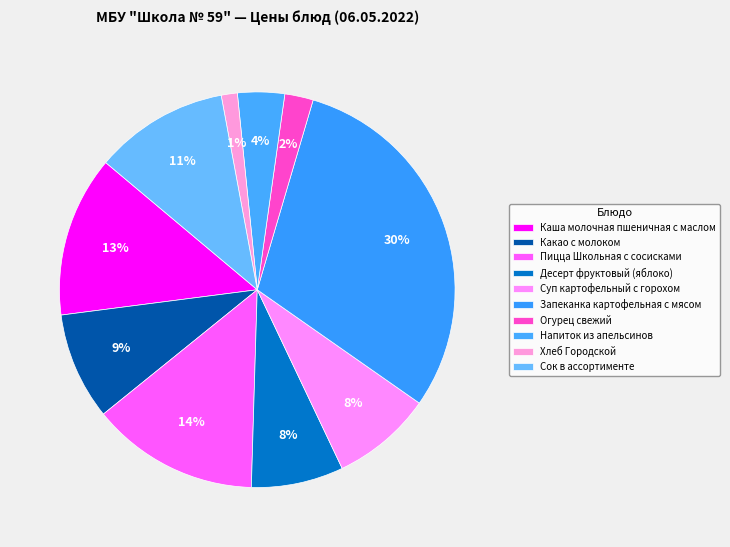

Which has a higher value, Десерт фруктовый (яблоко) or Каша молочная пшеничная с маслом?

Каша молочная пшеничная с маслом